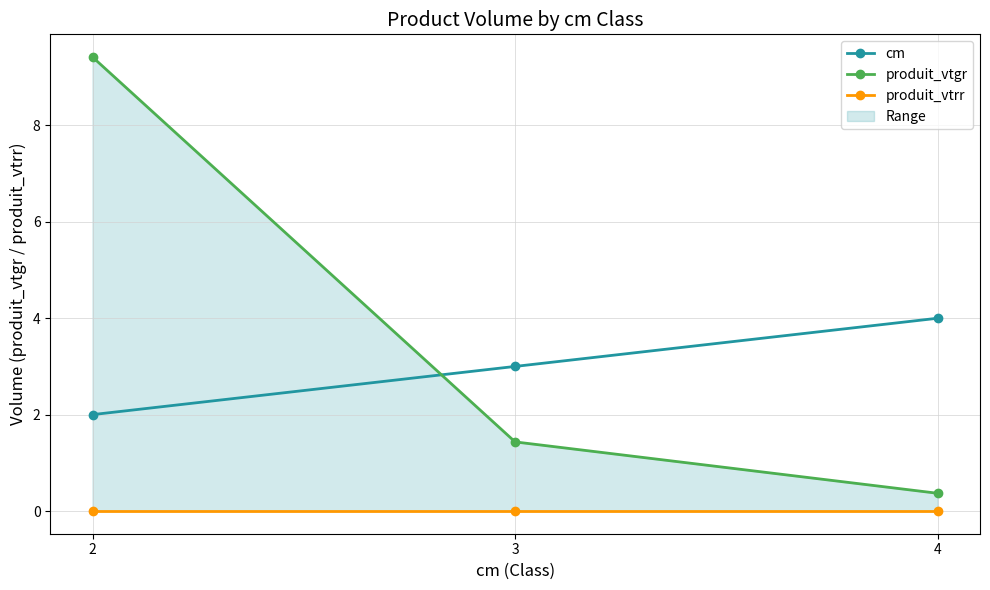

Is the value of produit_vtrr at 4 greater than the value of produit_vtgr at 3?

No